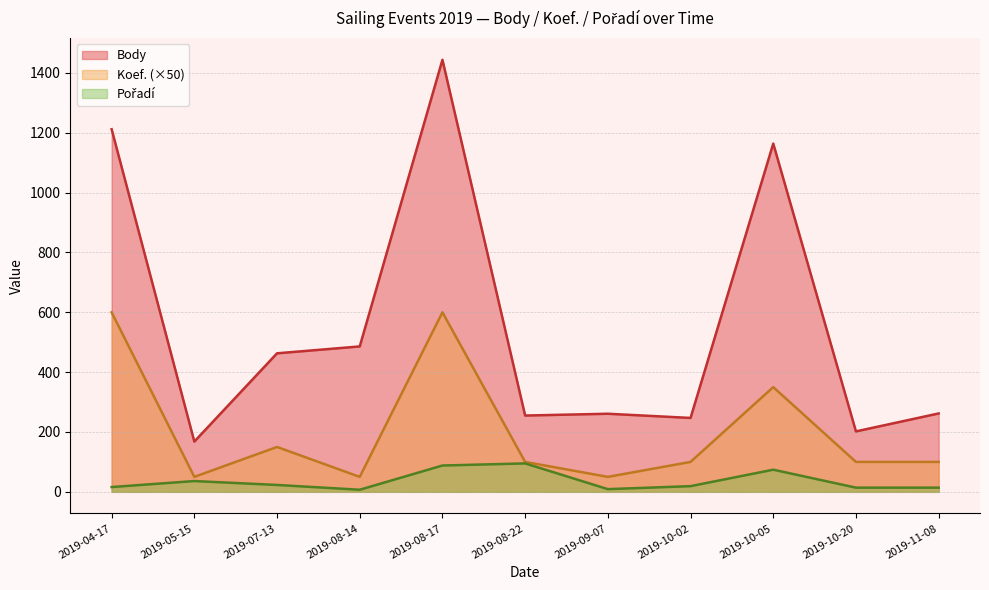

Reading right to left, extract all data points from this chart.

Body: 262	202	1164	247	261	255	1444	486	463	168	1212
Koef.: 100	100	350	100	50	100	600	50	150	50	600
Pořadí: 14	14	74	19	9	95	88	7	23	36	16